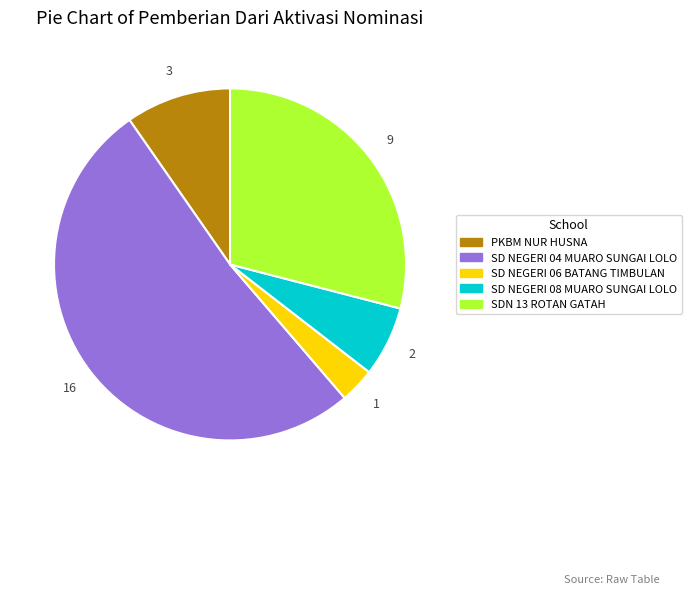

True or false: SD NEGERI 06 BATANG TIMBULAN accounts for 3% of the total.

True